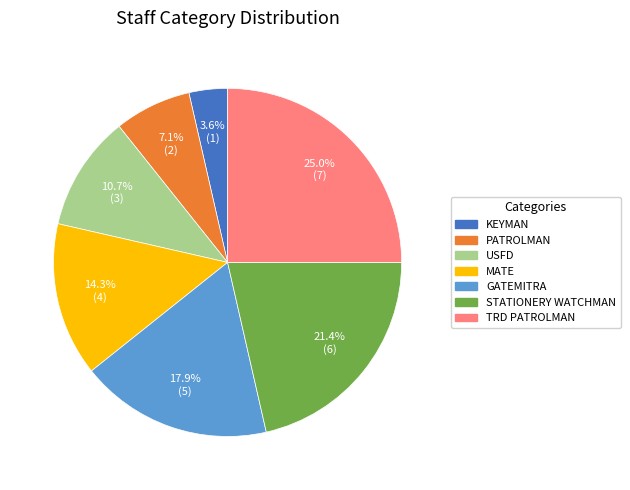

What is the largest slice in the pie chart?

TRD PATROLMAN